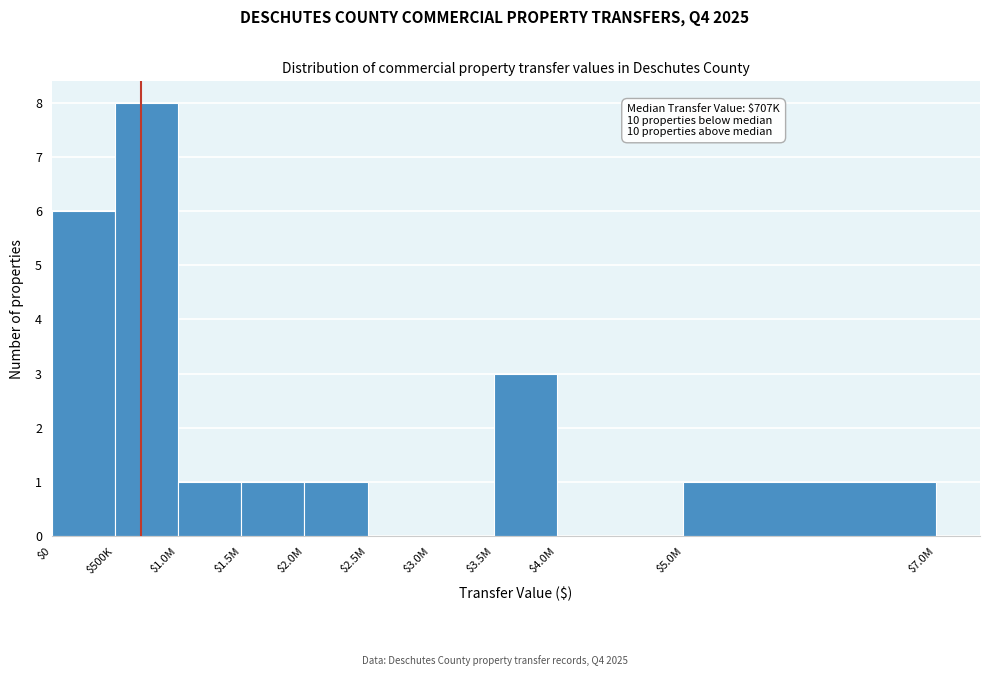

At which label is the value closest to 4?

$3.5M